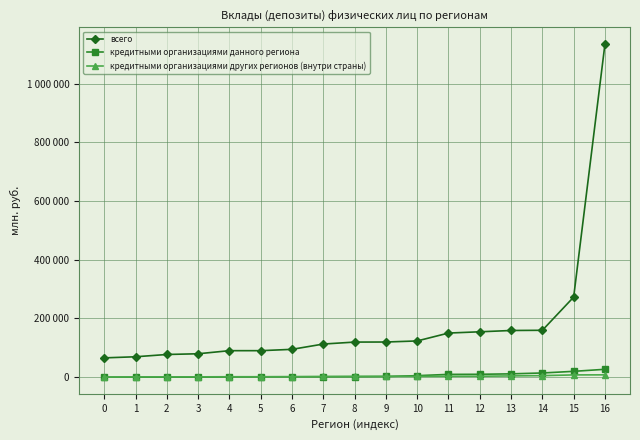

Which category has the highest value across all series?

16